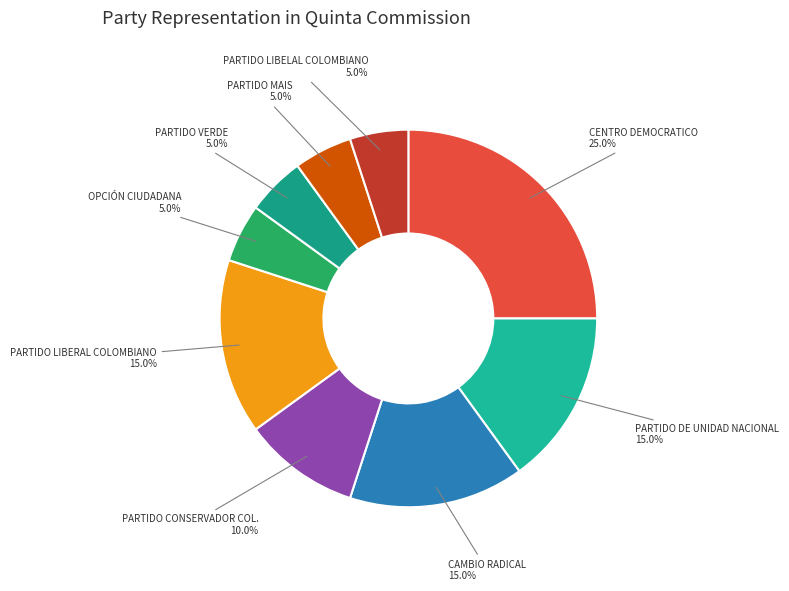

How many segments does this pie chart have?

9